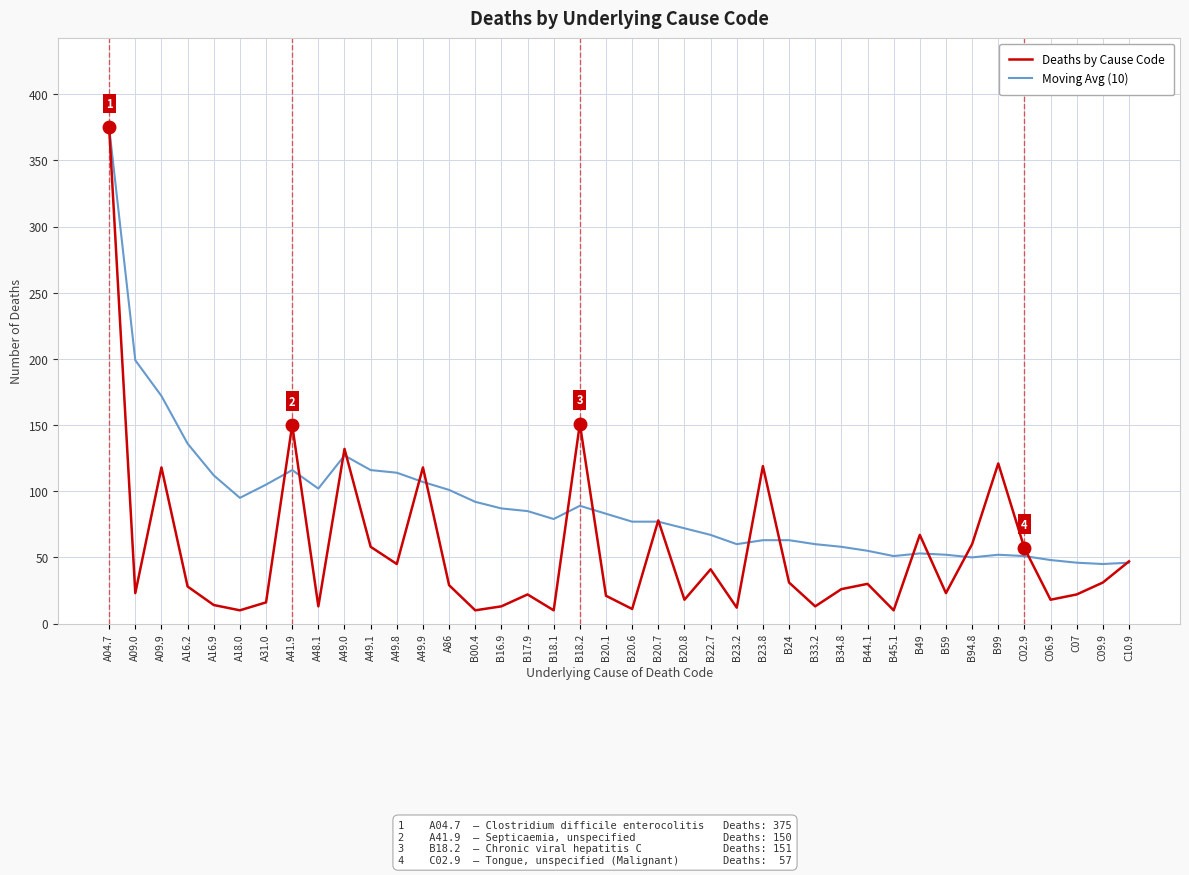

What position from the right is C10.9?

1